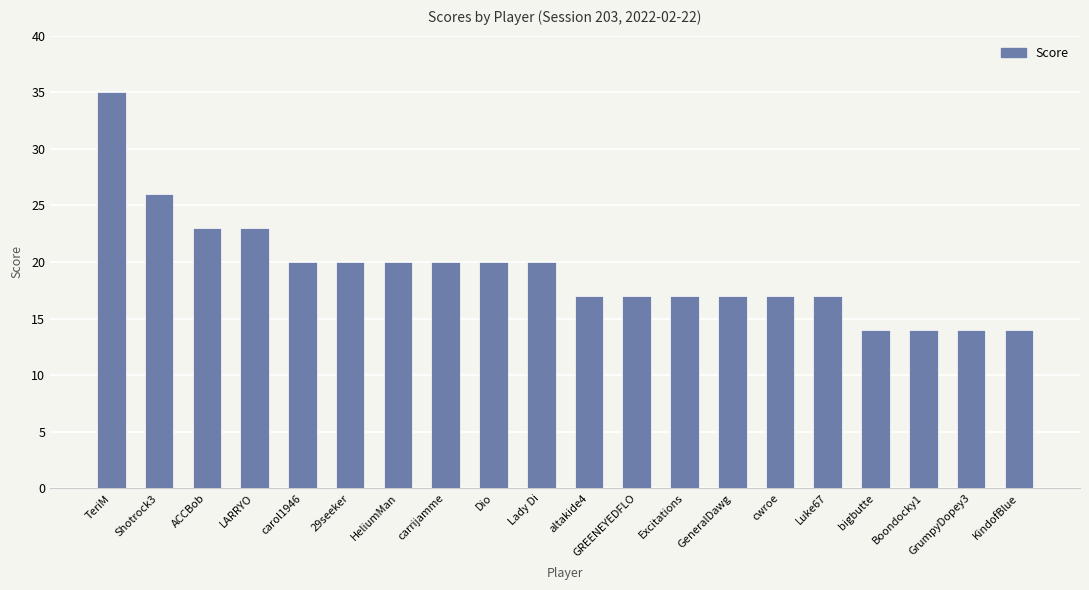

What is the difference between the values at LARRYO and Boondocky1?

9